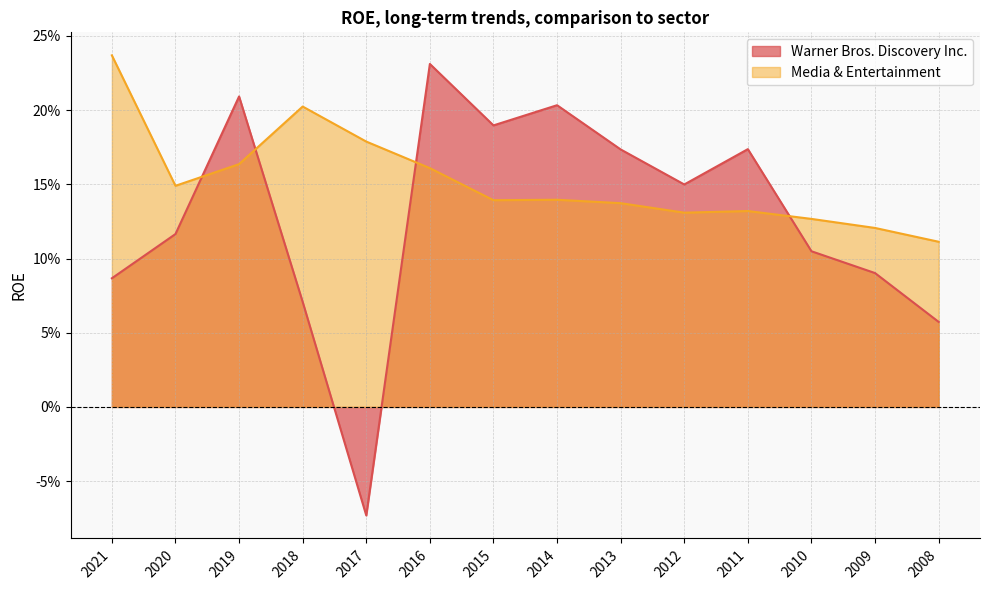

After their last crossing, which series has the higher values: Media & Entertainment or Warner Bros. Discovery Inc.?

Media & Entertainment